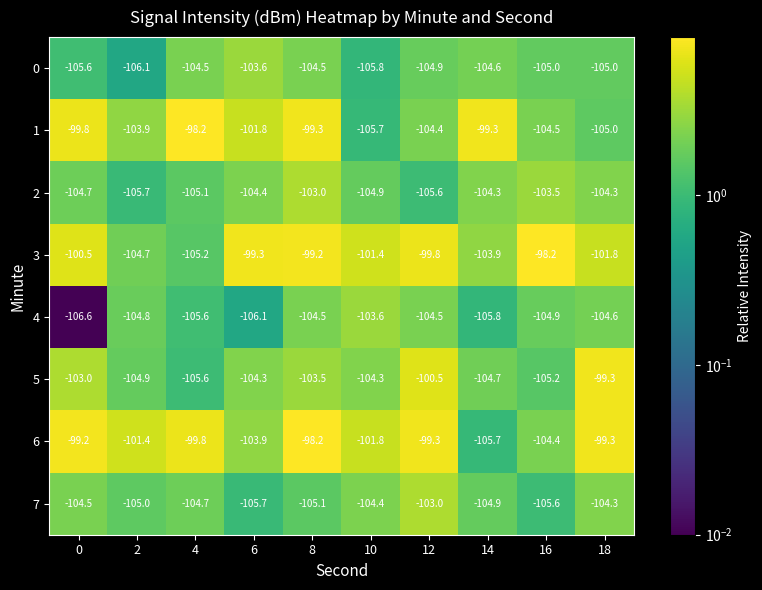

At which label does 2 first exceed -104?

8